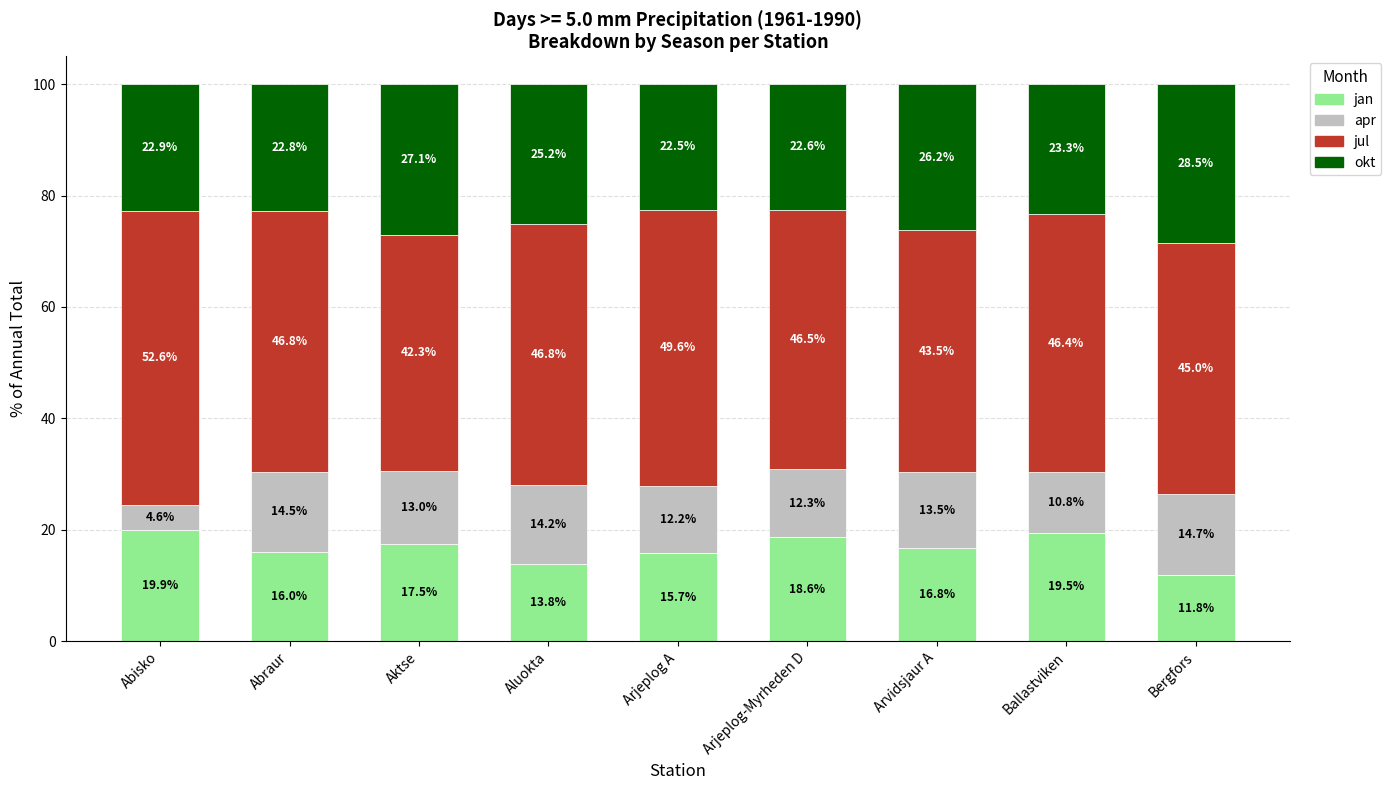

Is it true that jan equals 9.0 at Abisko?

False